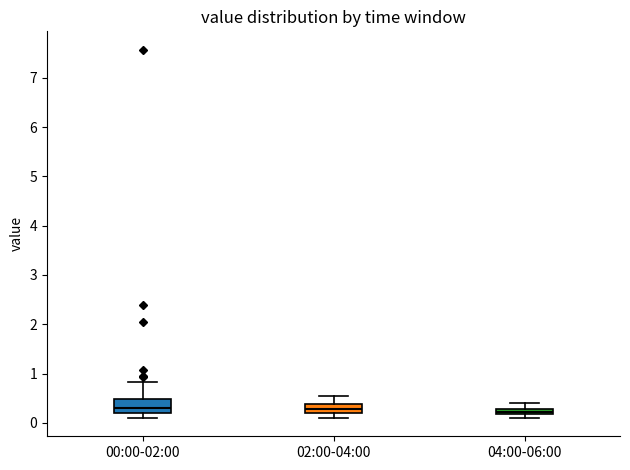

Where is the upper edge of the box for 00:00-02:00 on the y-axis? The values are not printed on the chart, so give them approximately, as read against the axis.

0.5